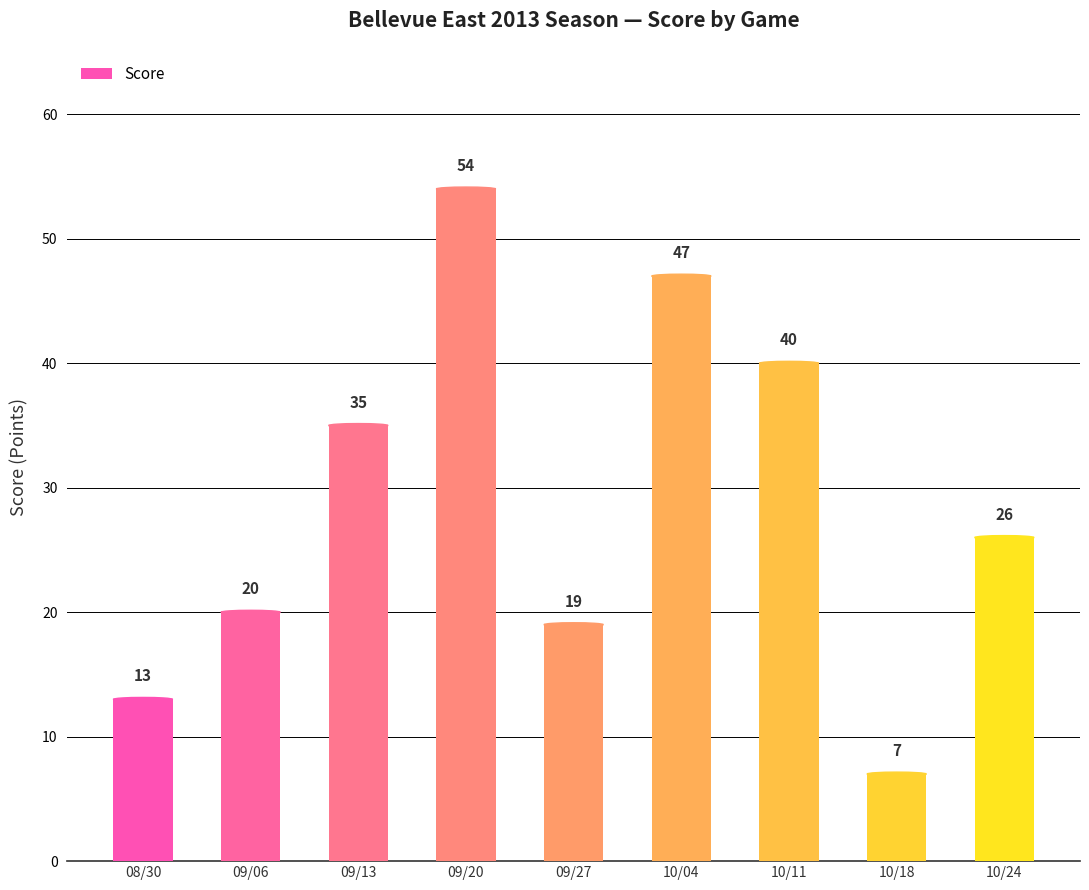

What is the change in value from 09/06 to 10/18?

-13